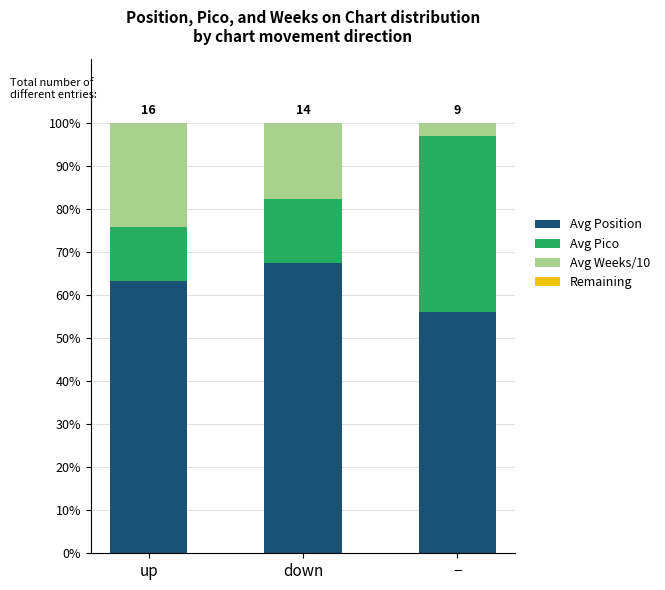

Which category has the highest value in the Avg Position series?

down